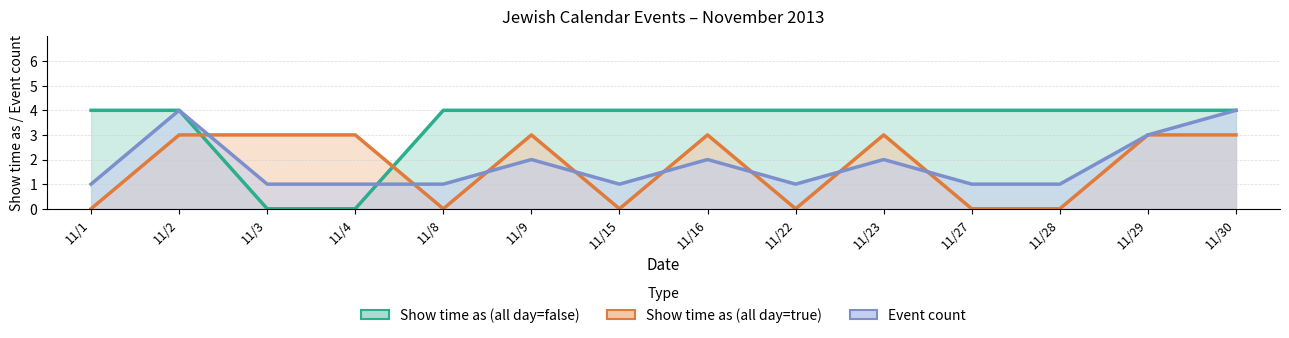

Where is Event count nearest to the value 2?

11/9